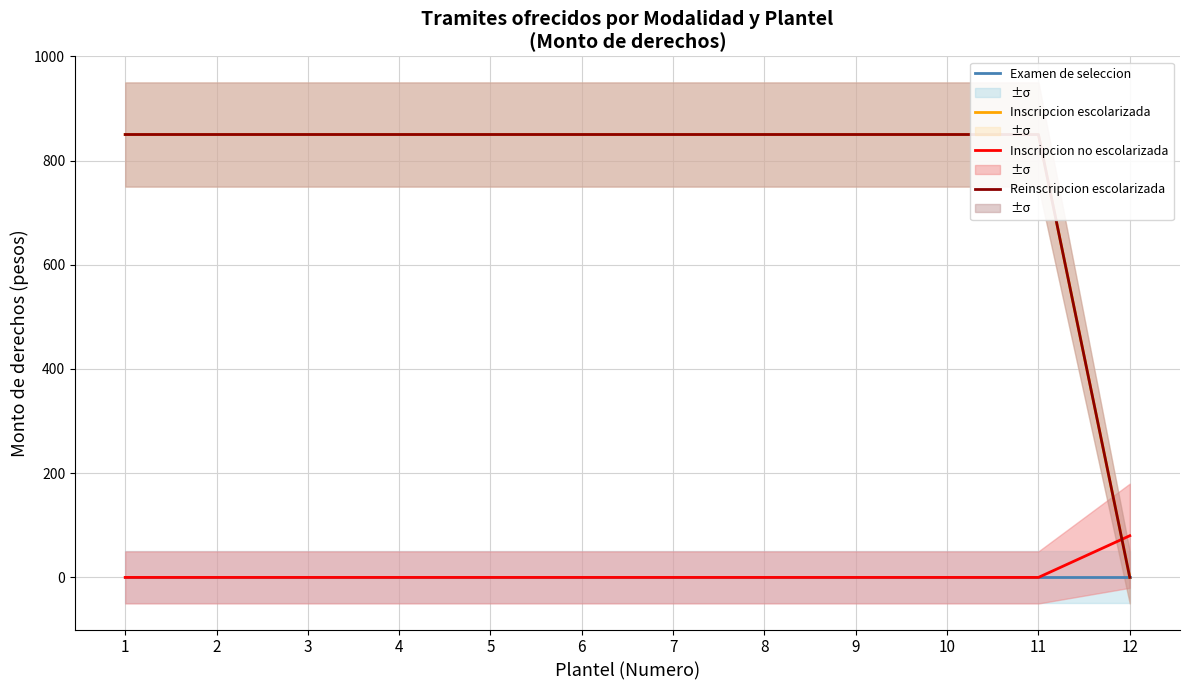

At how many categories does at least one series exceed 311?

11